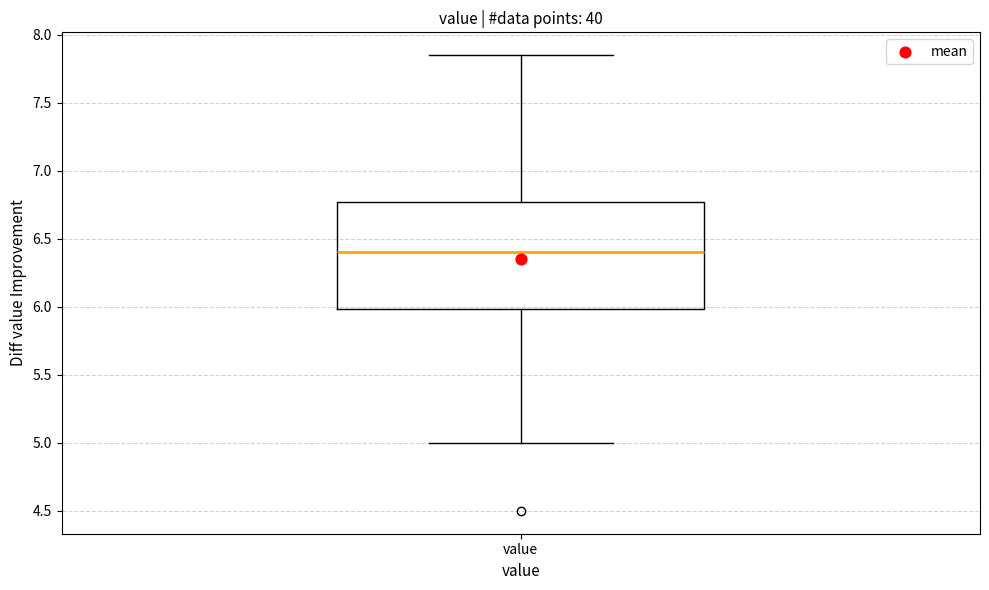

Read this box plot against the y-axis: the position of the median line, the range covered by the box, and the ends of both whiskers. The values are not printed on the chart, so give them approximately, as read against the axis.

median 6.40, box 6.00 to 6.75, whiskers 5.00 to 7.85